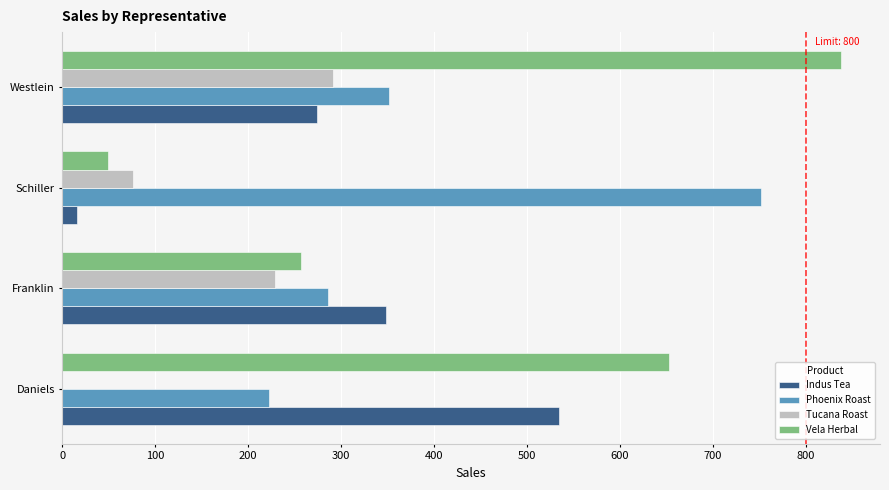

At which category is the sum across all series the highest?

Westlein